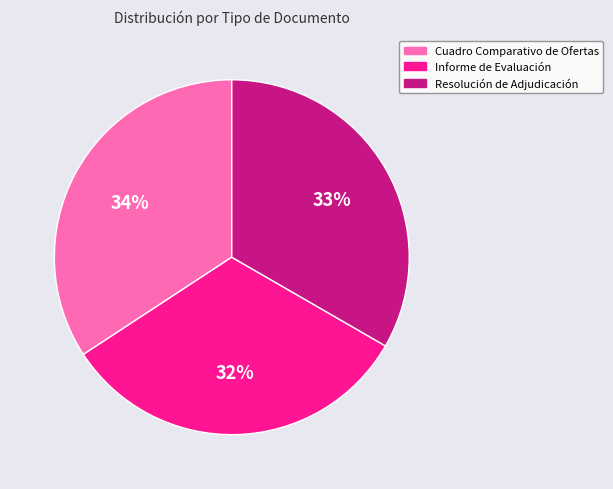

Is it true that Cuadro Comparativo de Ofertas is 29% of the pie?

False